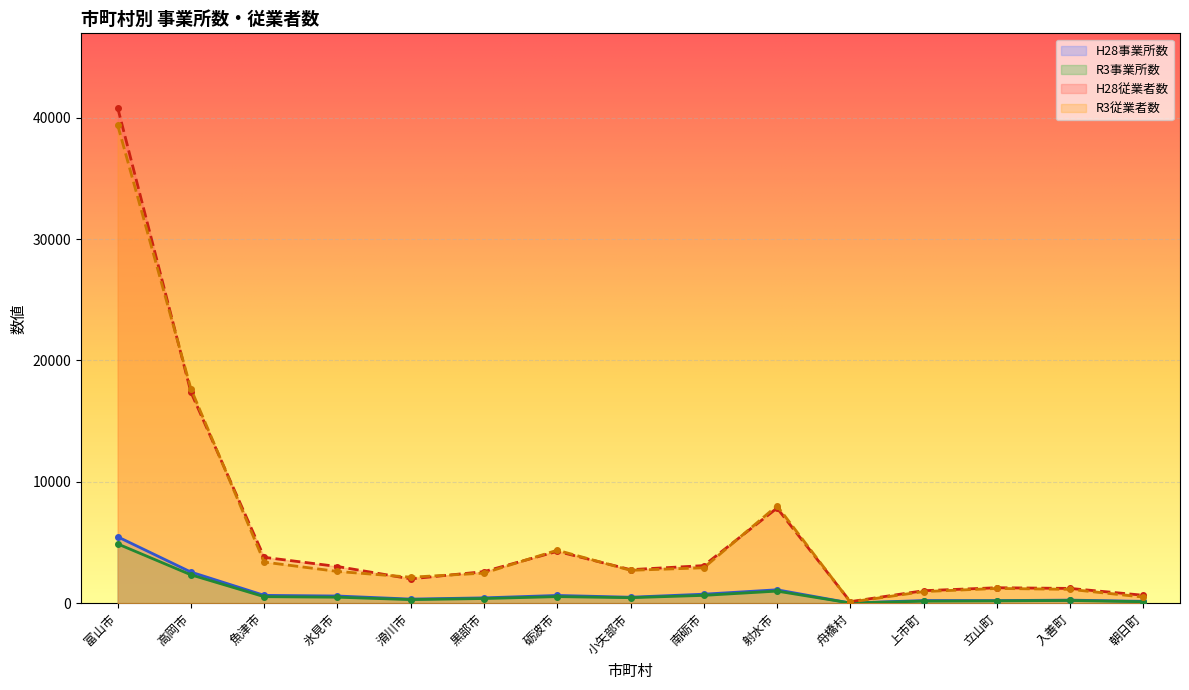

At 黒部市, list the series in order from smallest to largest.

R3事業所数, H28事業所数, R3従業者数, H28従業者数